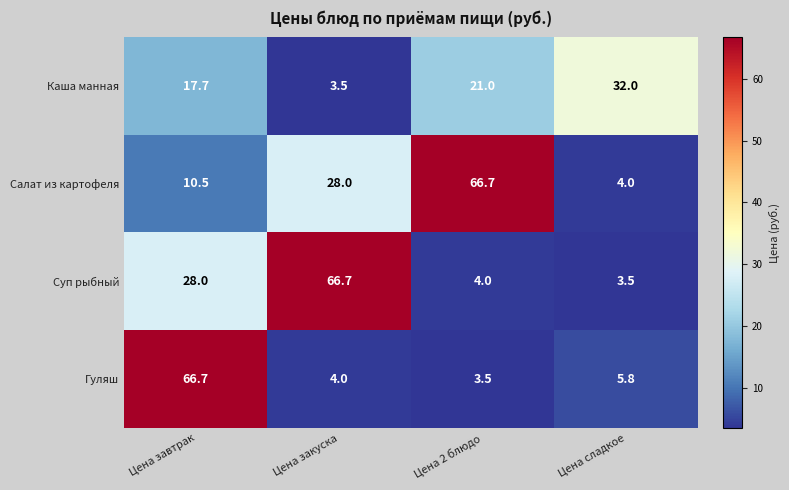

Rank the series by their average value, from lowest to highest.

Каша манная, Гуляш, Суп рыбный, Салат из картофеля